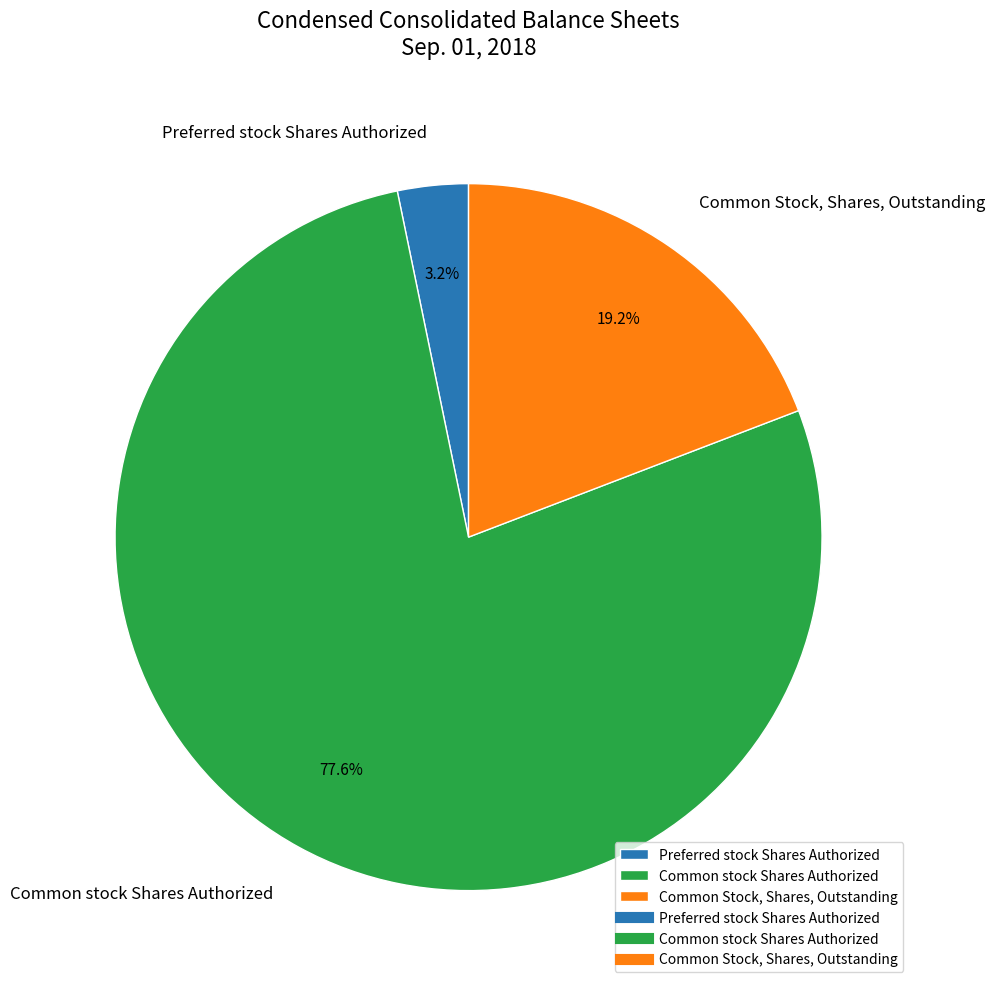

Does any single category account for the majority?

Yes